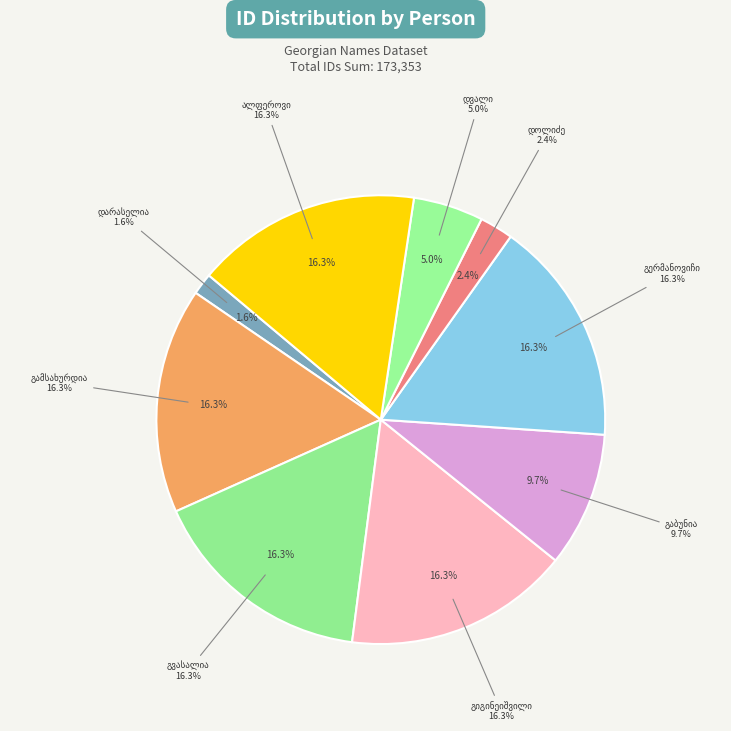

To the nearest percent, what is the combined percentage of თადეოზ ნიკოლოზის ძე გიგინეიშვილი and პლატონ თეიმურაზის ძე გვასალია?

33%